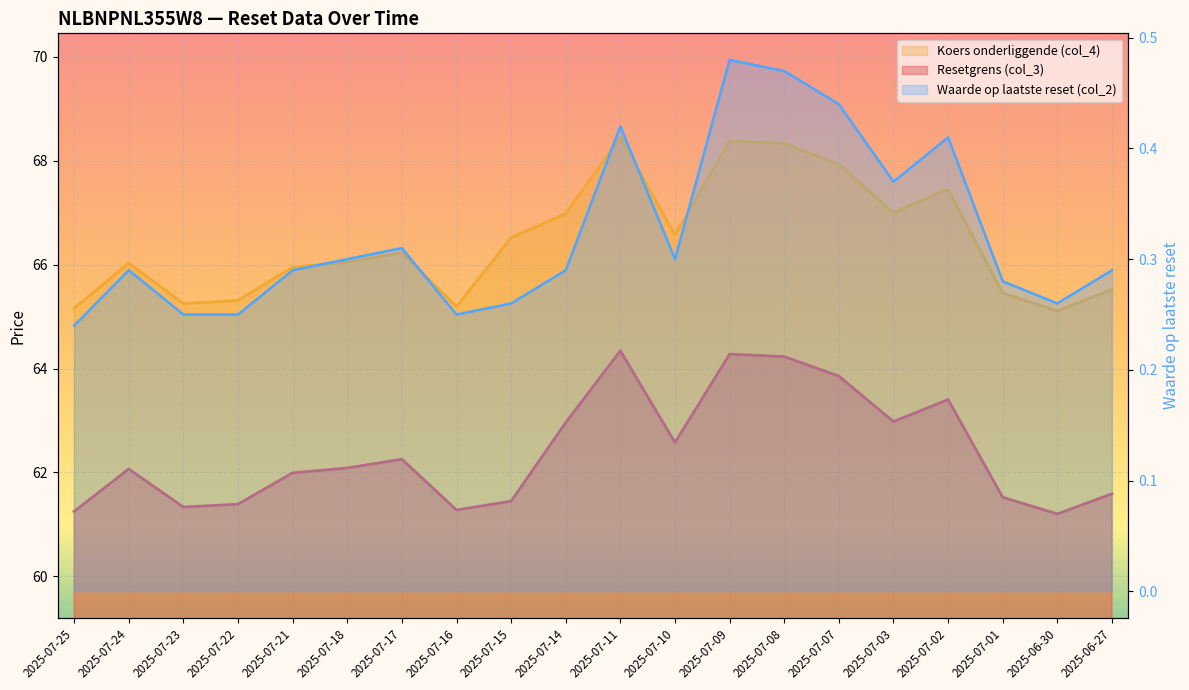

True or false: Koers onderliggende (col_4) has more than 0 interior local peaks.

True